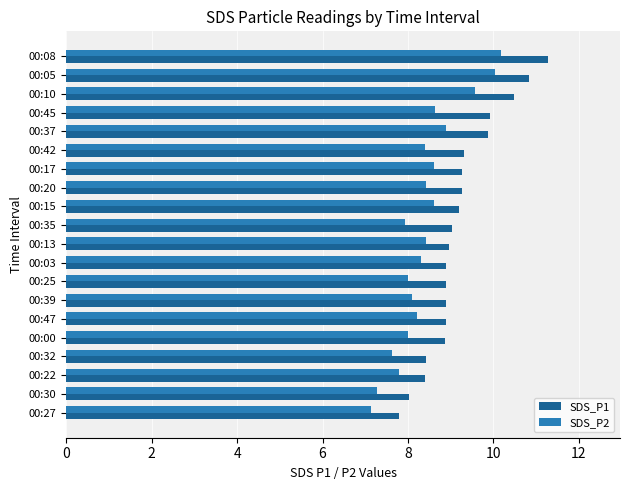

What is the difference between the maximum and second lowest values in the SDS_P2 series?

2.9